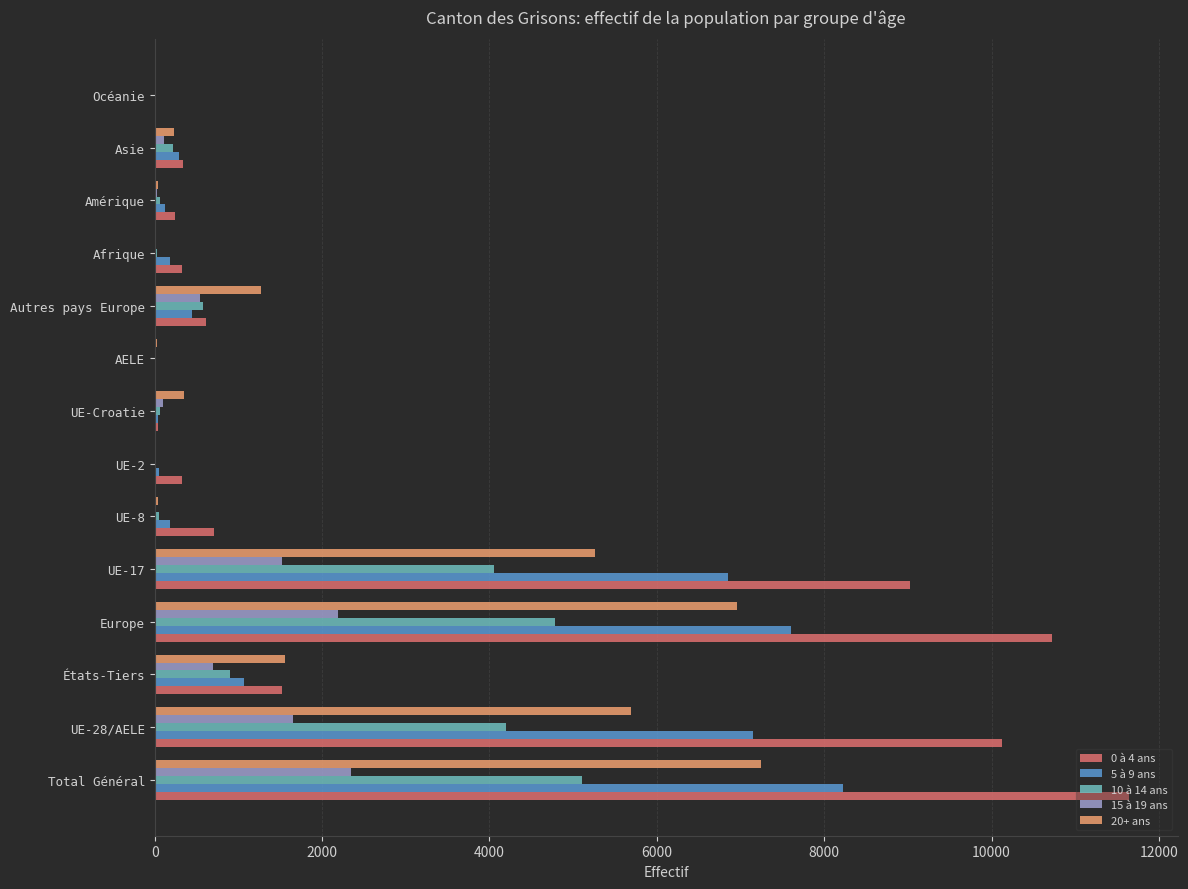

Which series changed the most between Total Général and UE-17?

0 à 4 ans